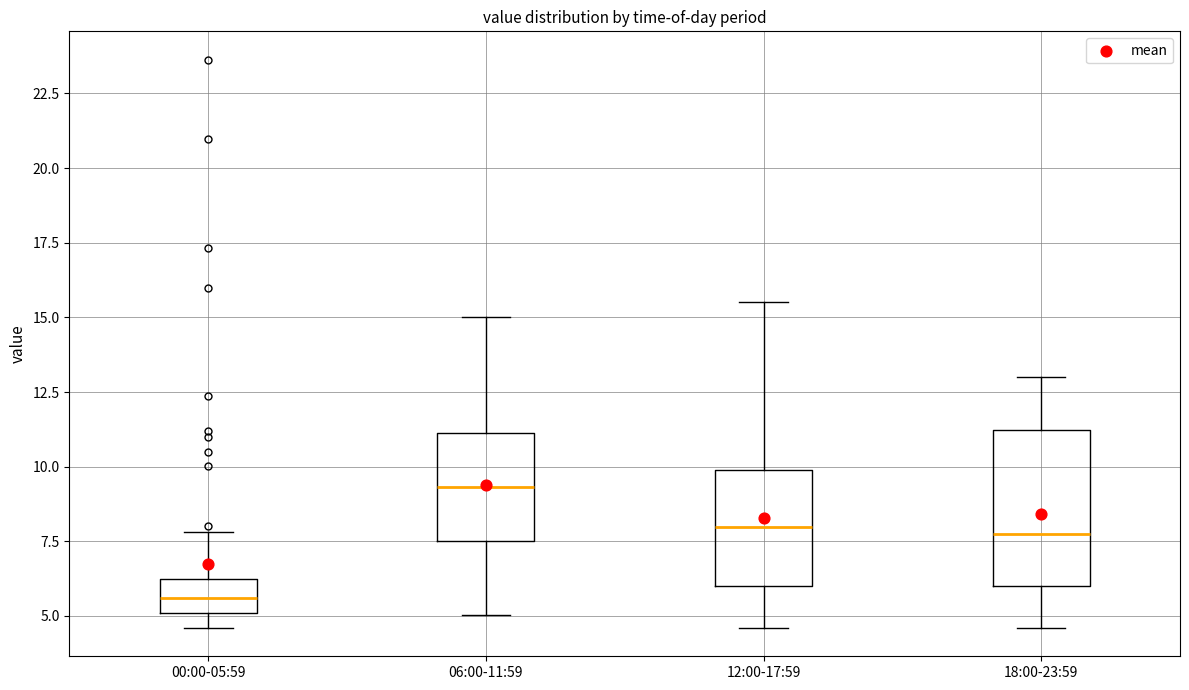

Which box's median line is the highest?

06:00-11:59